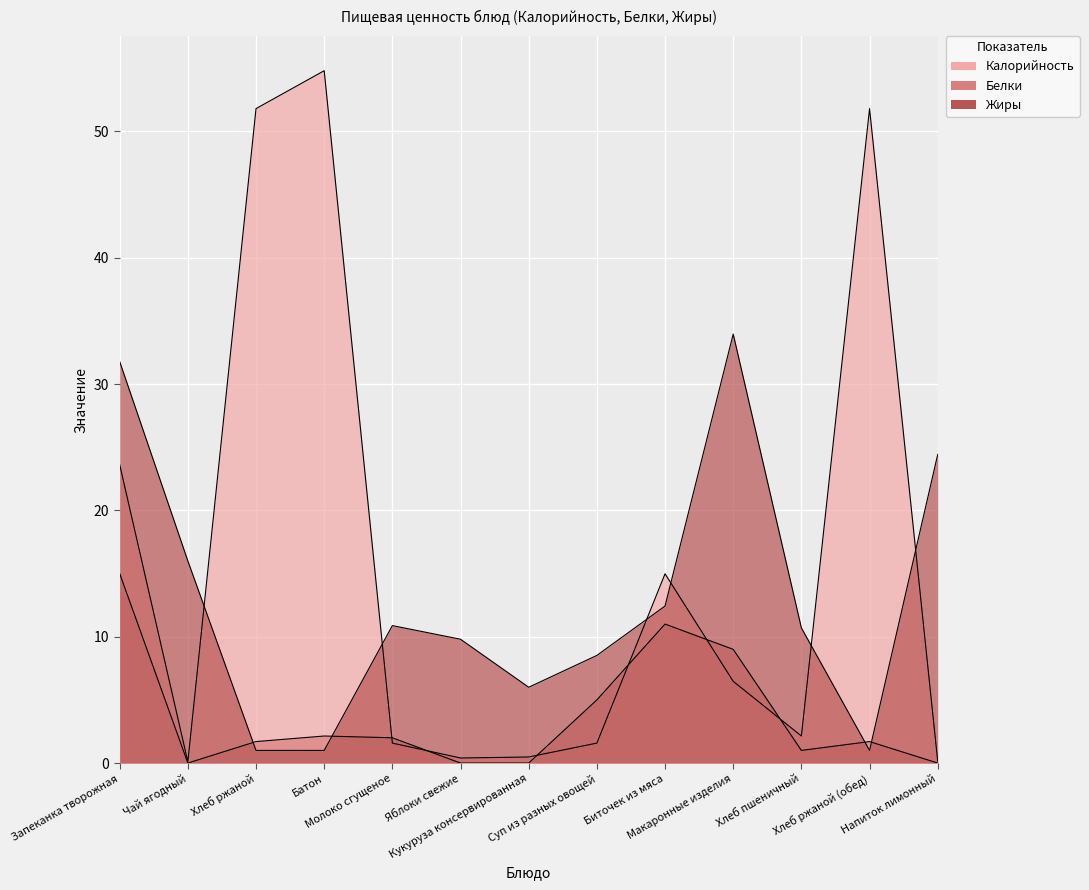

Where is the first local maximum for Белки?

Батон